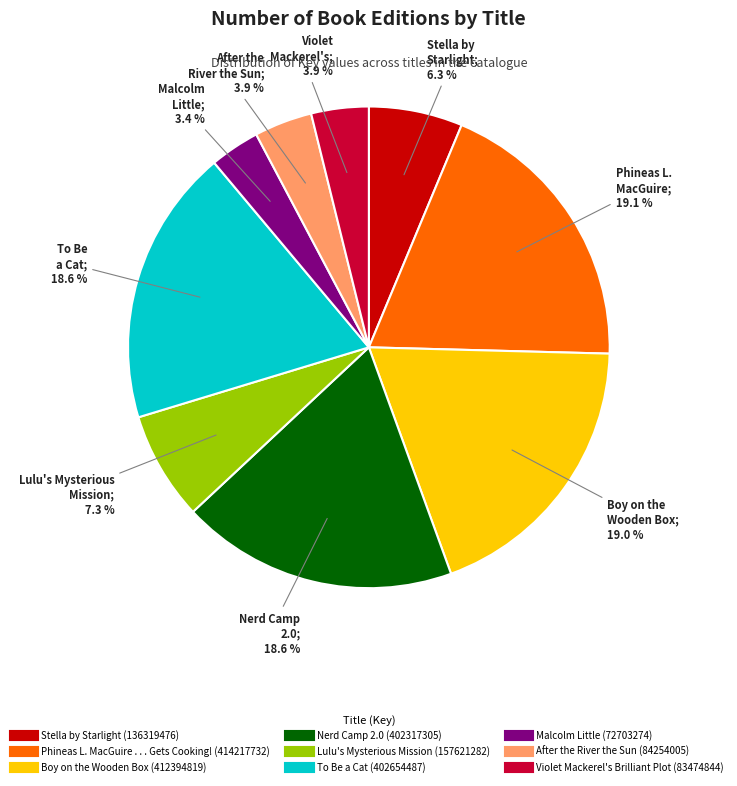

Approximately how many times larger is the value at Stella by Starlight compared to Lulu's Mysterious Mission?

0.9